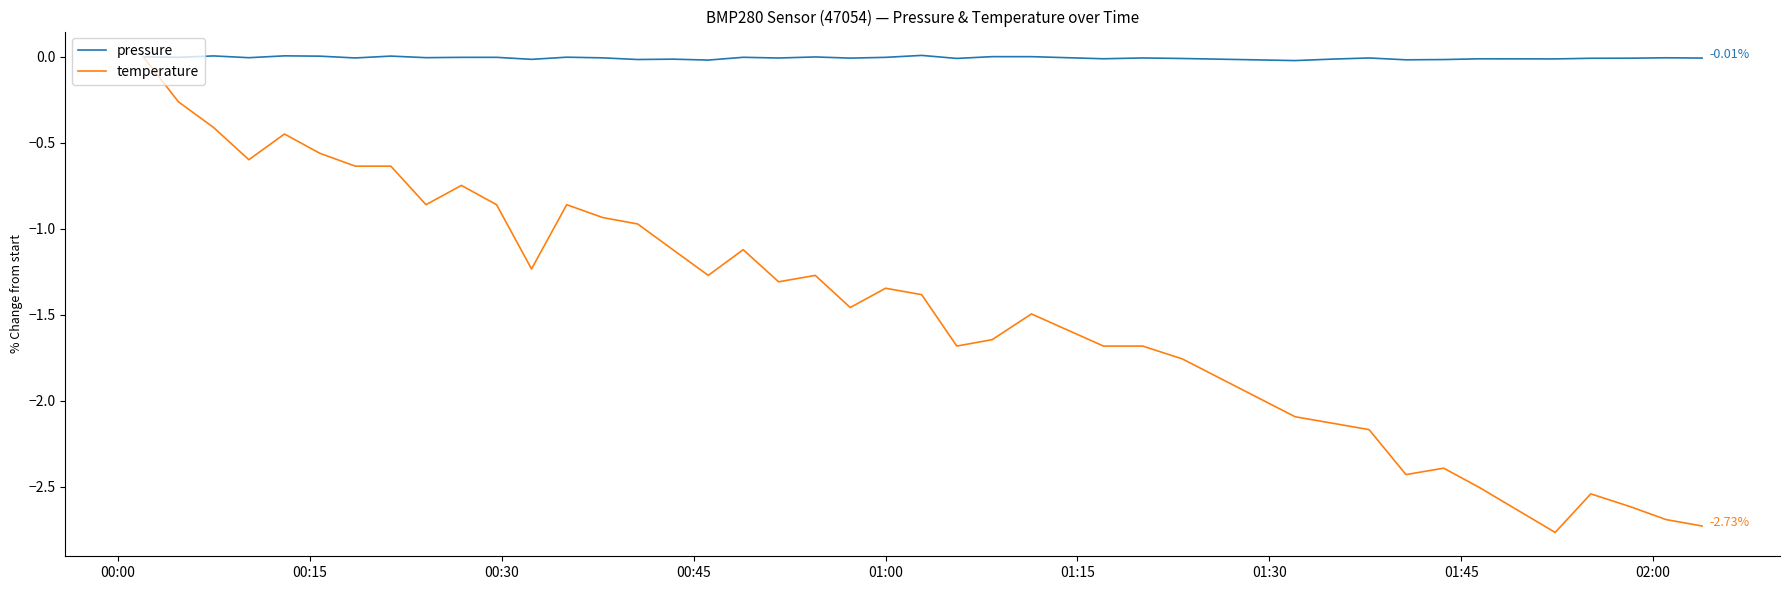

Which series has the largest range (max minus min)?

temperature